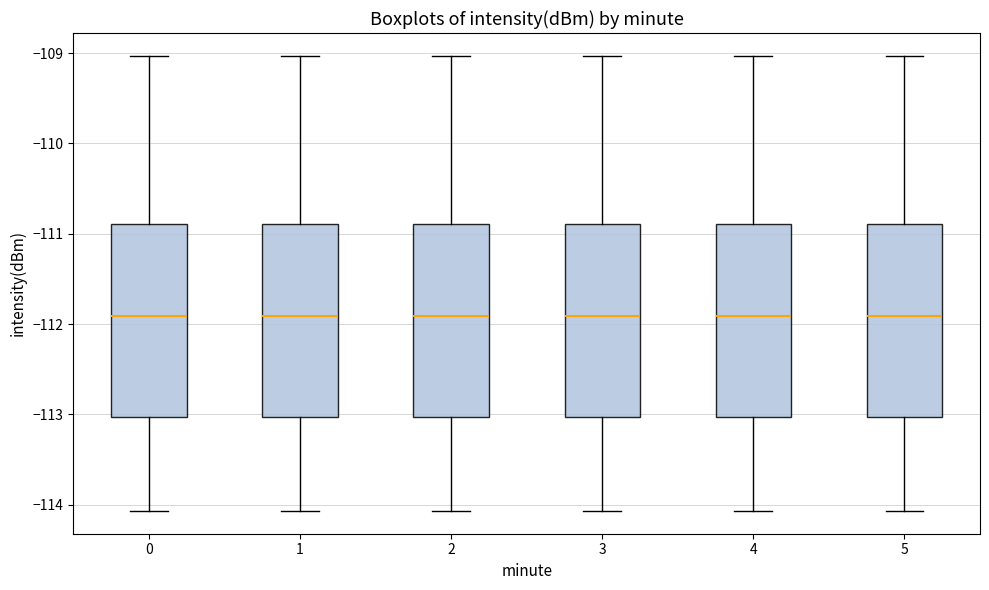

Where is the lower edge of the box at x = 0 on the y-axis? The values are not printed on the chart, so give them approximately, as read against the axis.

-113.0